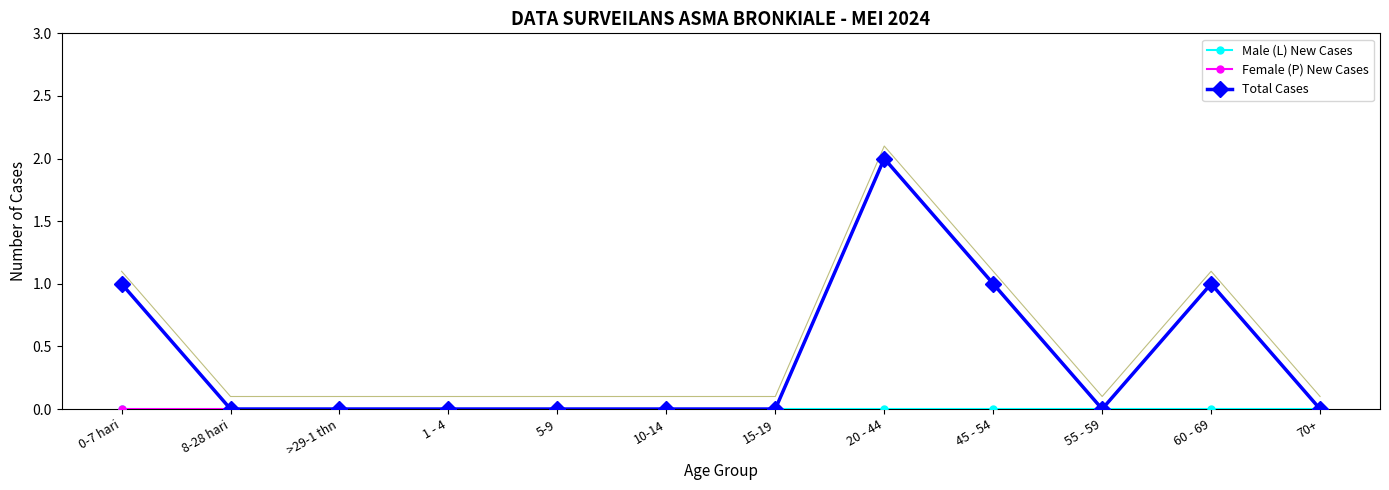

Rank the series at 60 - 69 from lowest to highest value.

Male (L) New Cases, Female (P) New Cases, Total Cases